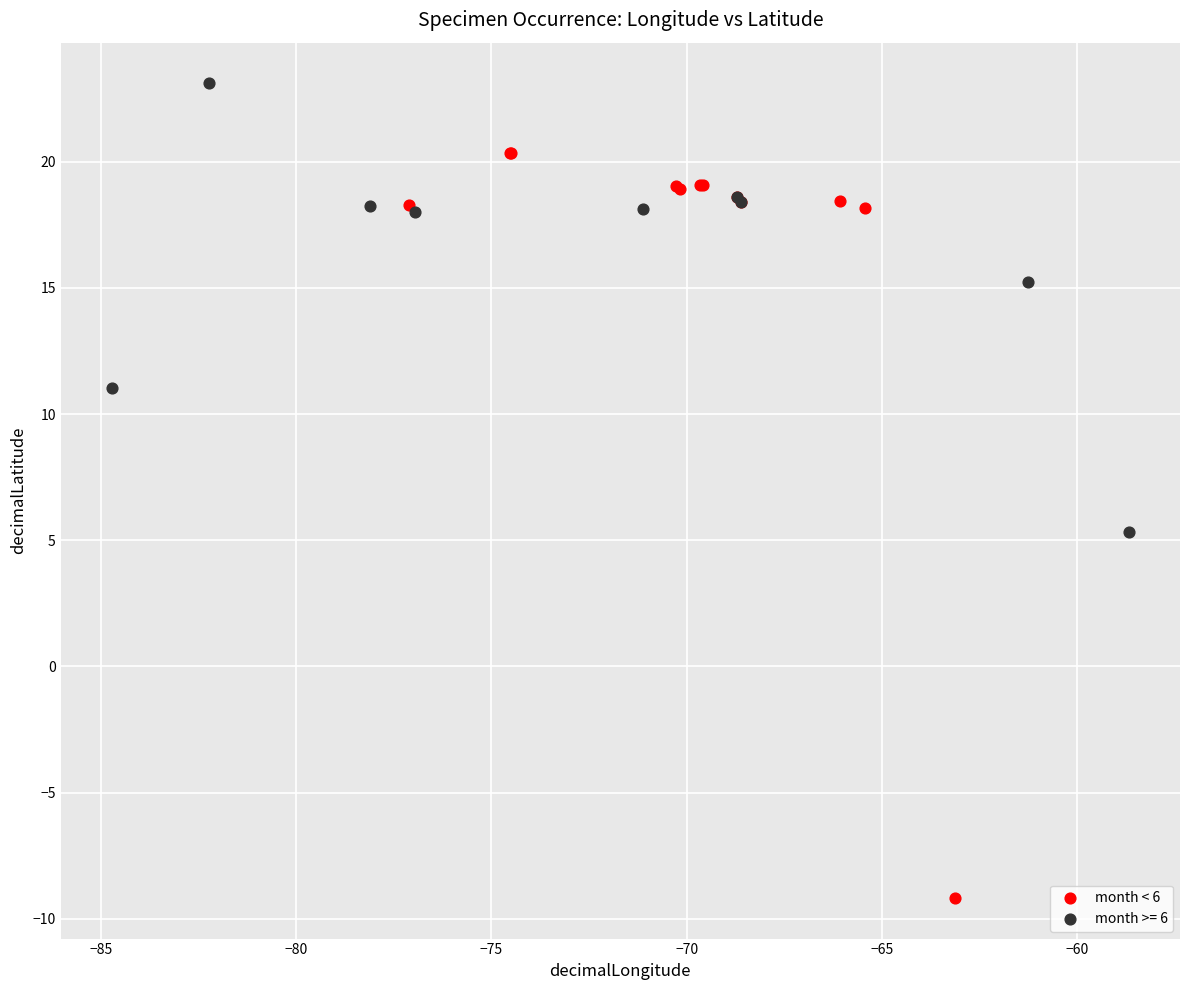

Which series contains the lowest Y value?

month < 6